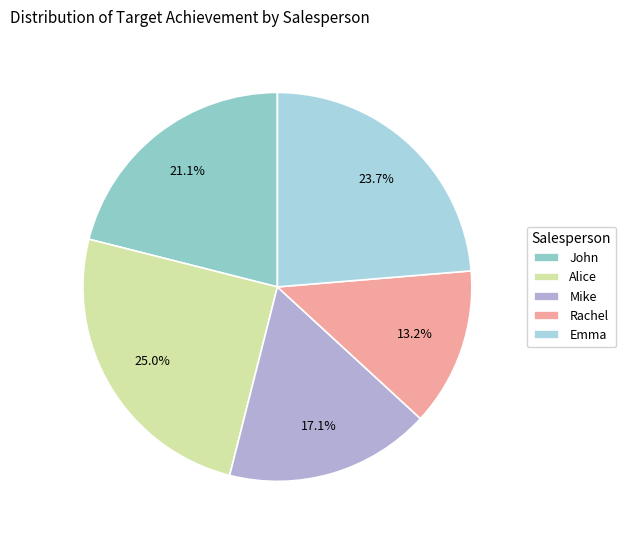

Which has a higher value, Emma or Alice?

Alice